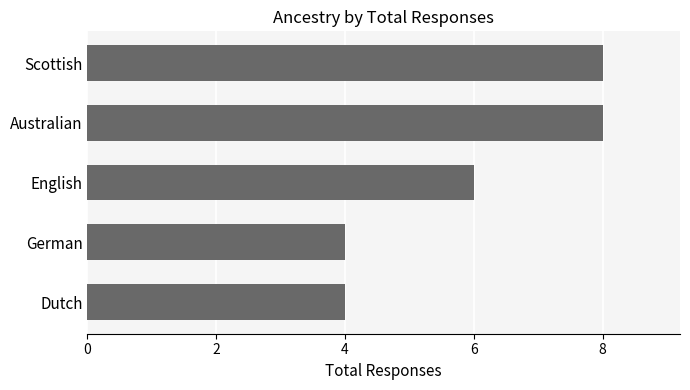

Are the bars grouped side by side (vs. stacked)?

No